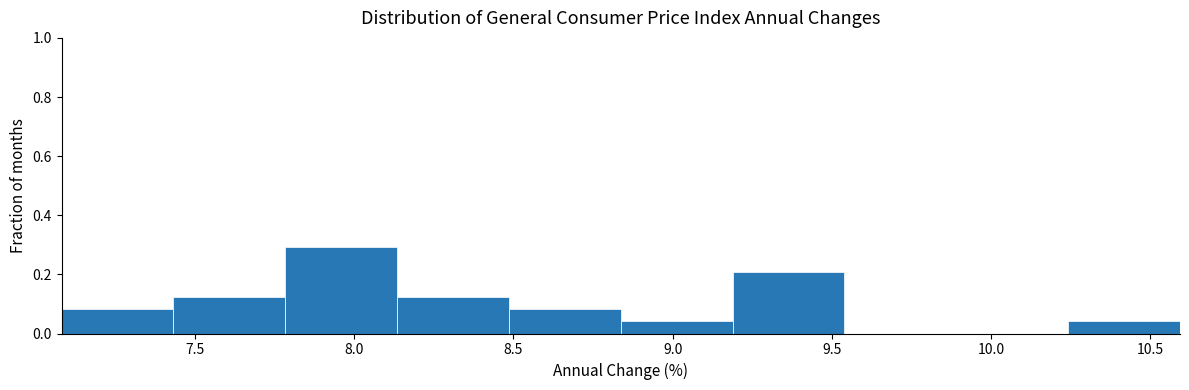

Reading left to right, list every bar in this chart as the range it spans on the x-axis followed by its height. Neither the bar edges nor the heights are printed on the chart, so give them approximately, as read against the axes.

7.10 to 7.45: 0.08
7.45 to 7.80: 0.12
7.80 to 8.15: 0.30
8.15 to 8.50: 0.12
8.50 to 8.85: 0.08
8.85 to 9.20: 0.04
9.20 to 9.55: 0.20
9.55 to 9.90: 0
9.90 to 10.25: 0
10.25 to 10.60: 0.04